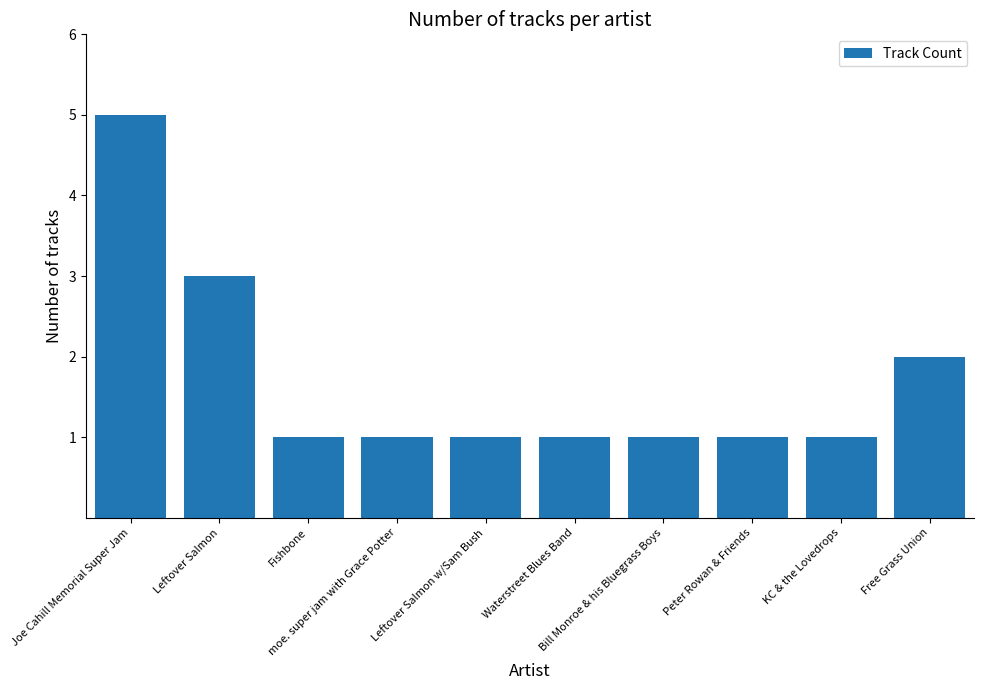

How many series are shown in this chart?

1